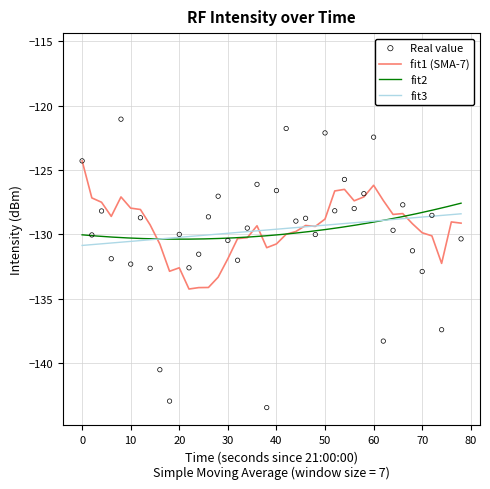

What is the lowest value of the fit2 series?

-130.4